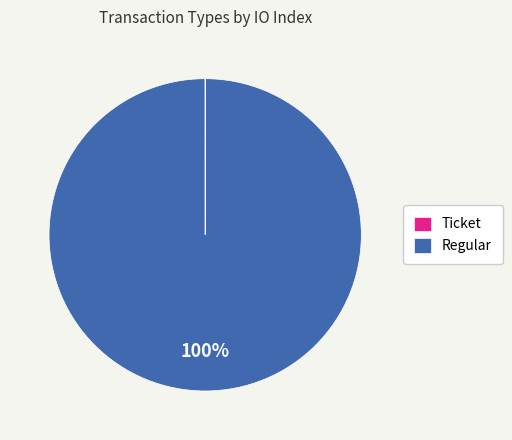

To the nearest percent, what is the average slice percentage?

50%